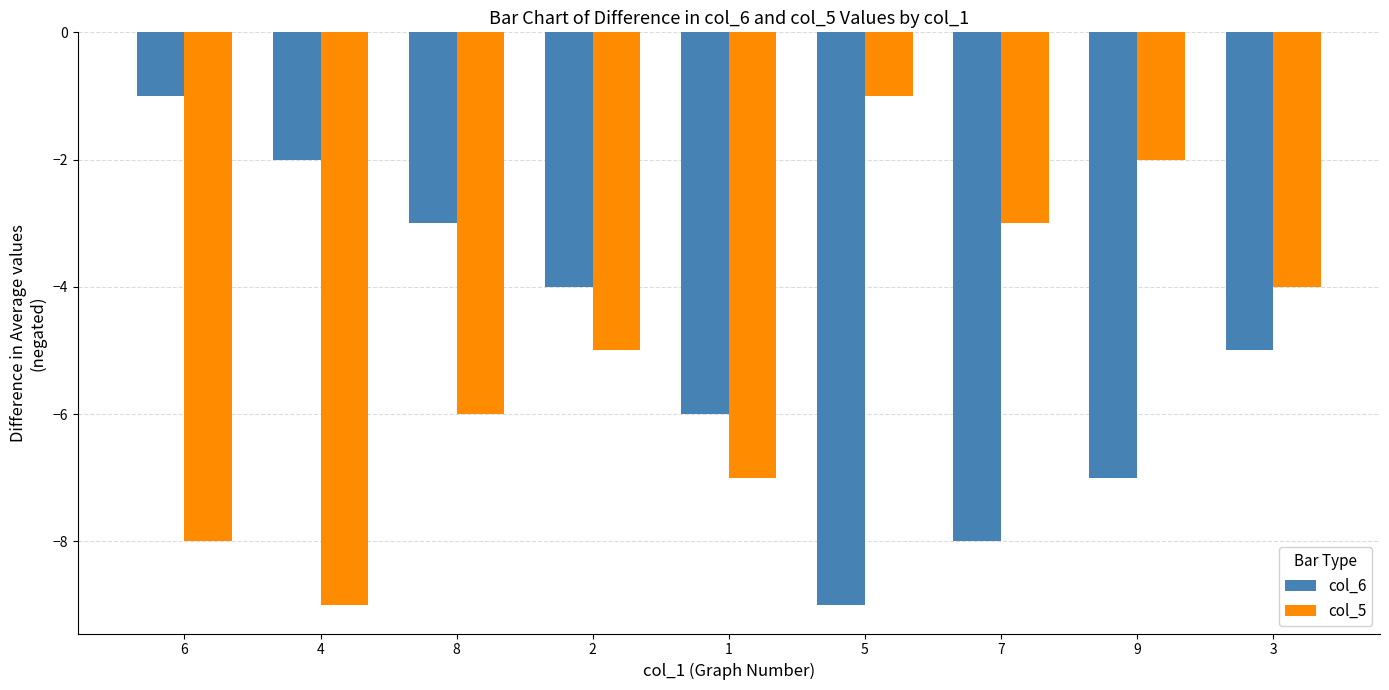

What is the highest value of the col_5 series?

-1